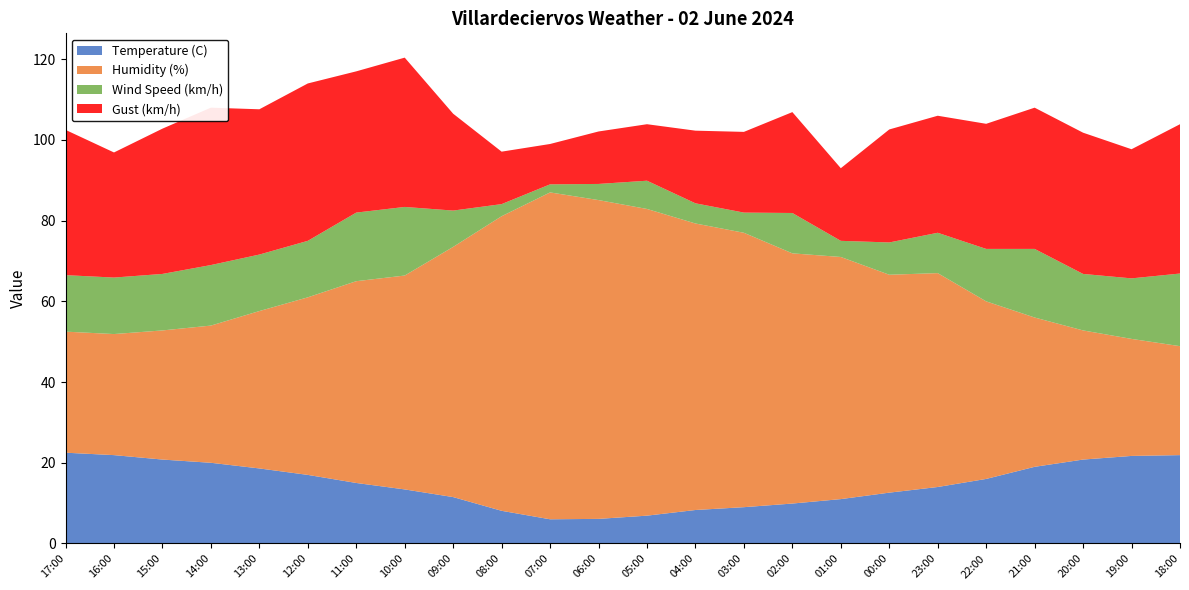

Reading right to left, extract all data points from this chart.

Temperature (C): 21.9	21.7	20.8	19.0	16.0	14.0	12.6	11.0	9.9	9.0	8.3	6.9	6.1	6.0	8.1	11.5	13.4	15.0	17.0	18.6	20.0	20.8	21.9	22.5
Humidity (%): 27.0	29.0	32.0	37.0	44.0	53.0	54.0	60.0	62.0	68.0	71.0	76.0	79.0	81.0	73.0	62.0	53.0	50.0	44.0	39.0	34.0	32.0	30.0	30.0
Wind Speed (km/h): 18.0	15.0	14.0	17.0	13.0	10.0	8.0	4.0	10.0	5.0	5.0	7.0	4.0	2.0	3.0	9.0	17.0	17.0	14.0	14.0	15.0	14.0	14.0	14.0
Gust (km/h): 37.0	32.0	35.0	35.0	31.0	29.0	28.0	18.0	25.0	20.0	18.0	14.0	13.0	10.0	13.0	24.0	37.0	35.0	39.0	36.0	39.0	36.0	31.0	36.0